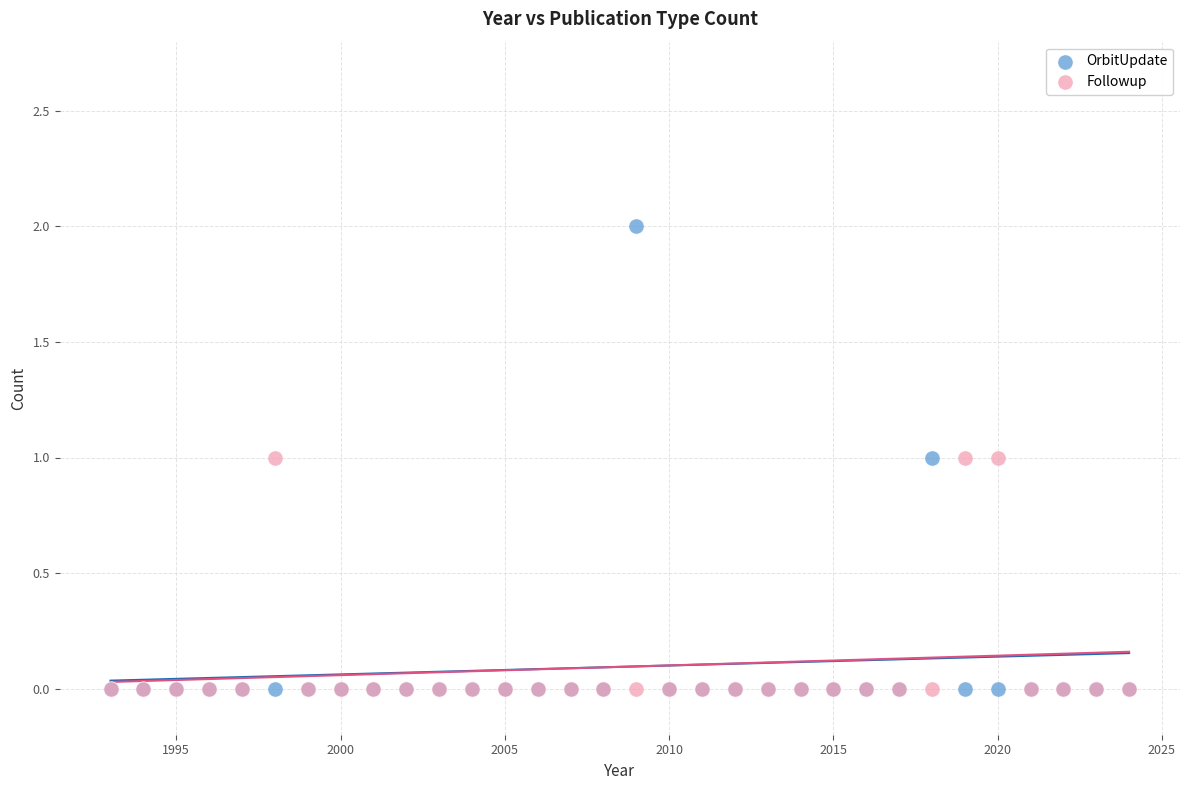

What are all the series names shown in the legend?

OrbitUpdate, Followup